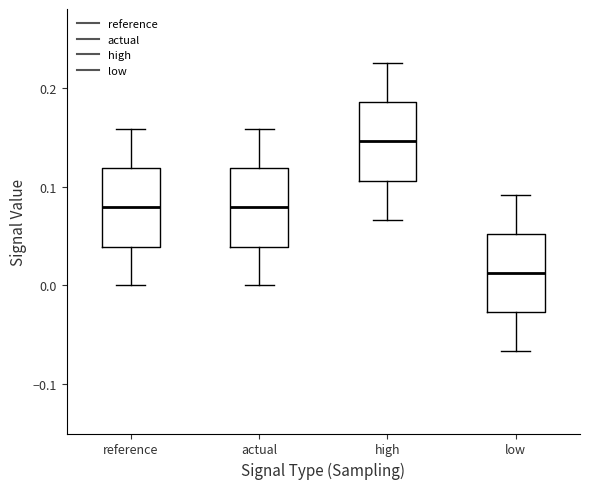

Which box has the lowest median line?

low